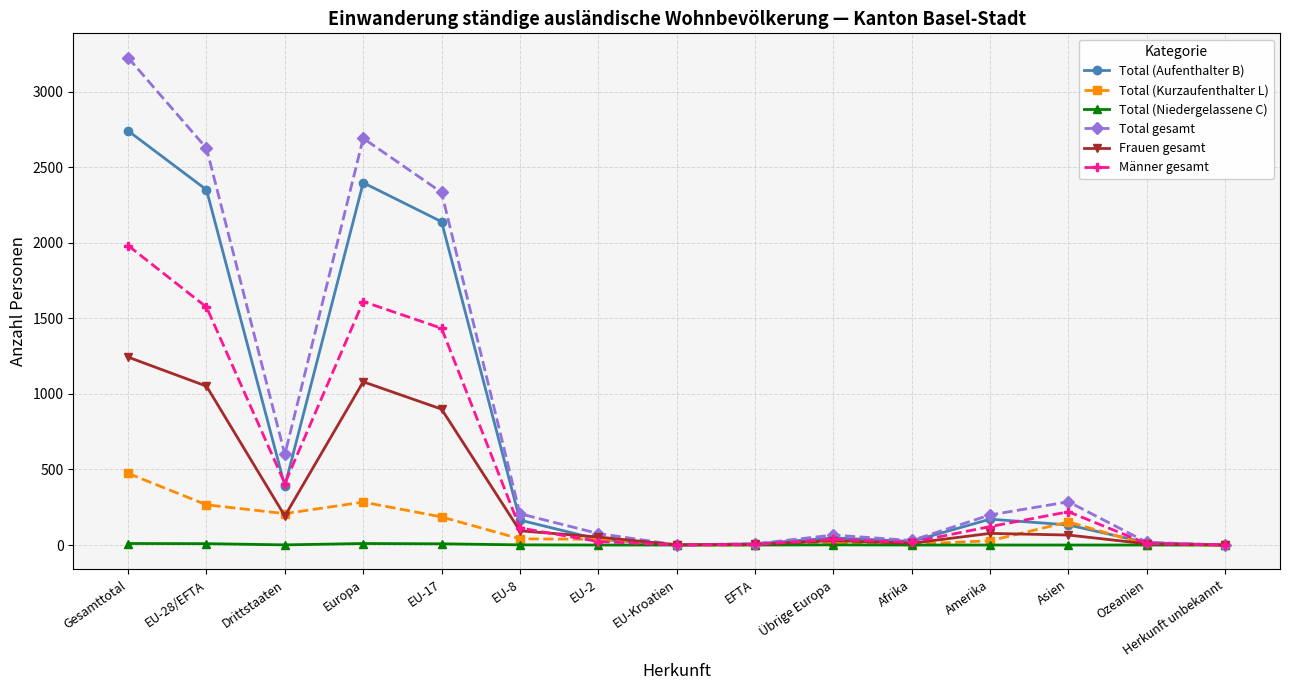

True or false: Total (Kurzaufenthalter L) has more than 2 points higher than both neighbors.

True